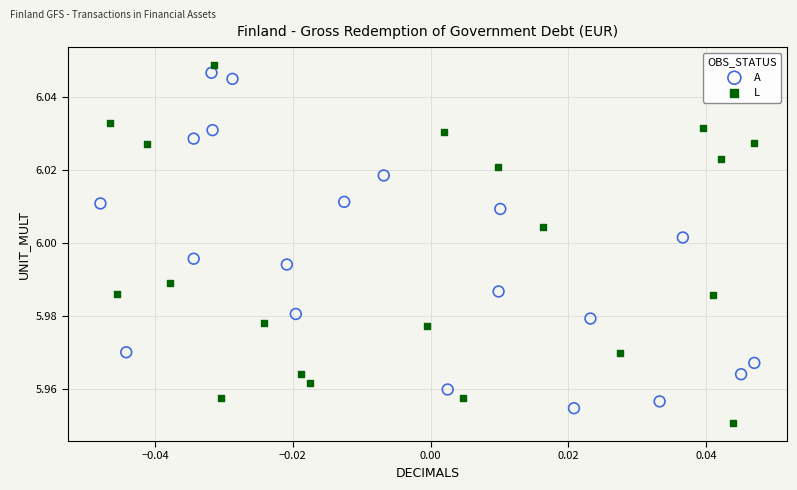

Which series has the largest Y range (max minus min)?

L